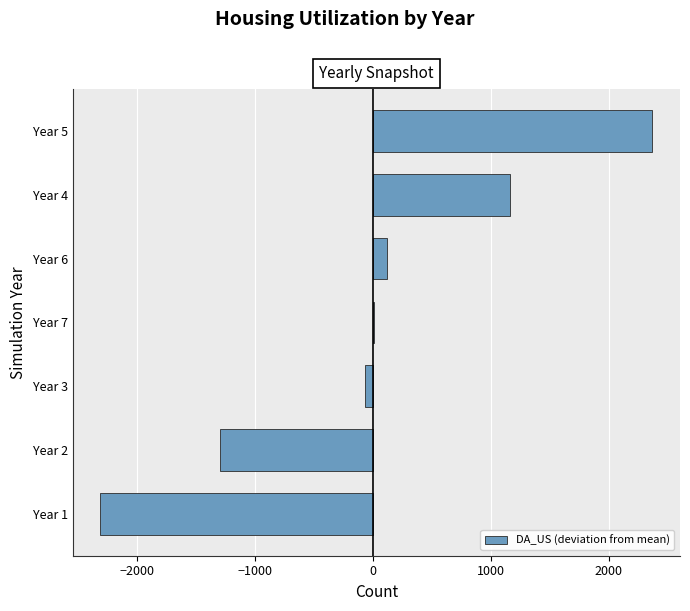

What is the change in value from Year 2 to Year 4?

+2452.0